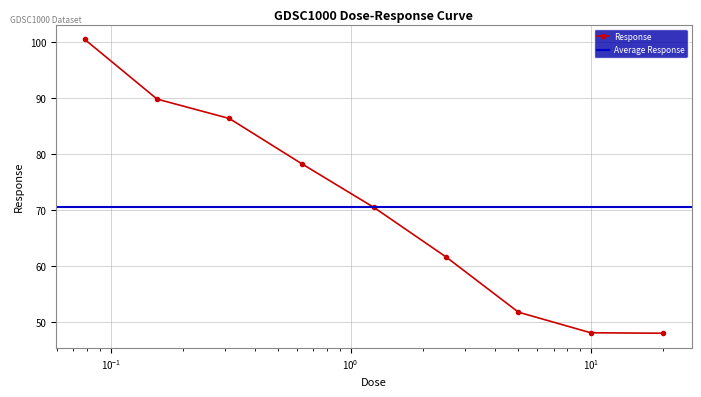

Is this an area chart (filled region under the line)?

No